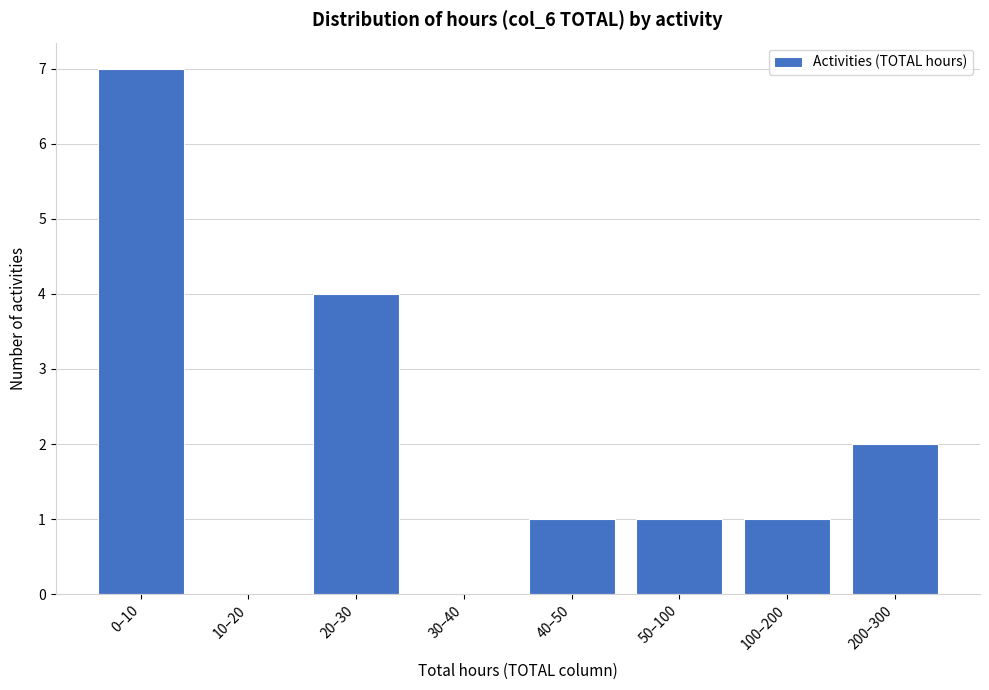

Reading left to right, extract all data points from this chart.

0–10=7	10–20=0	20–30=4	30–40=0	40–50=1	50–100=1	100–200=1	200–300=2